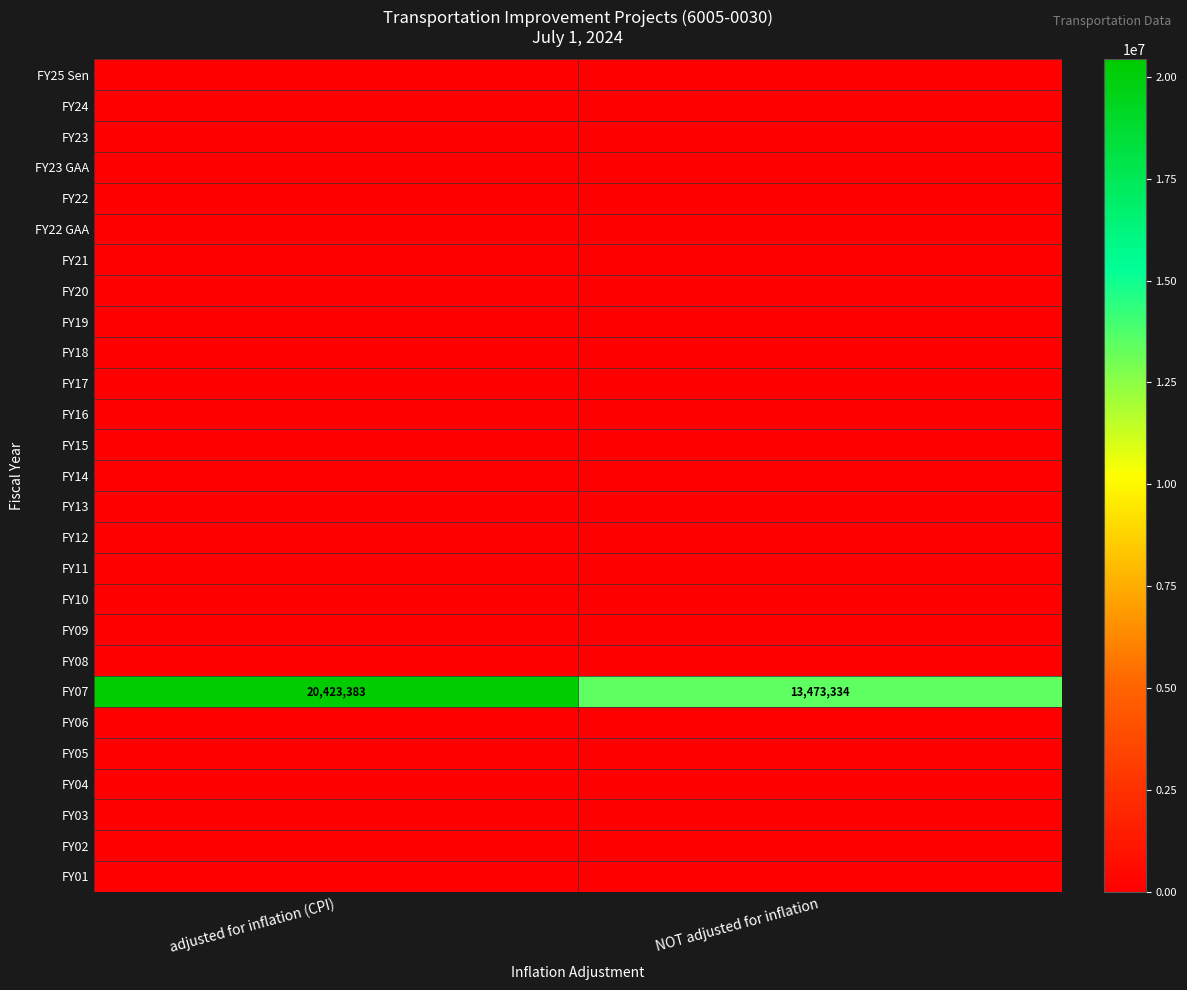

The value of FY07 at adjusted for inflation (CPI) is 20423383. True or false?

True